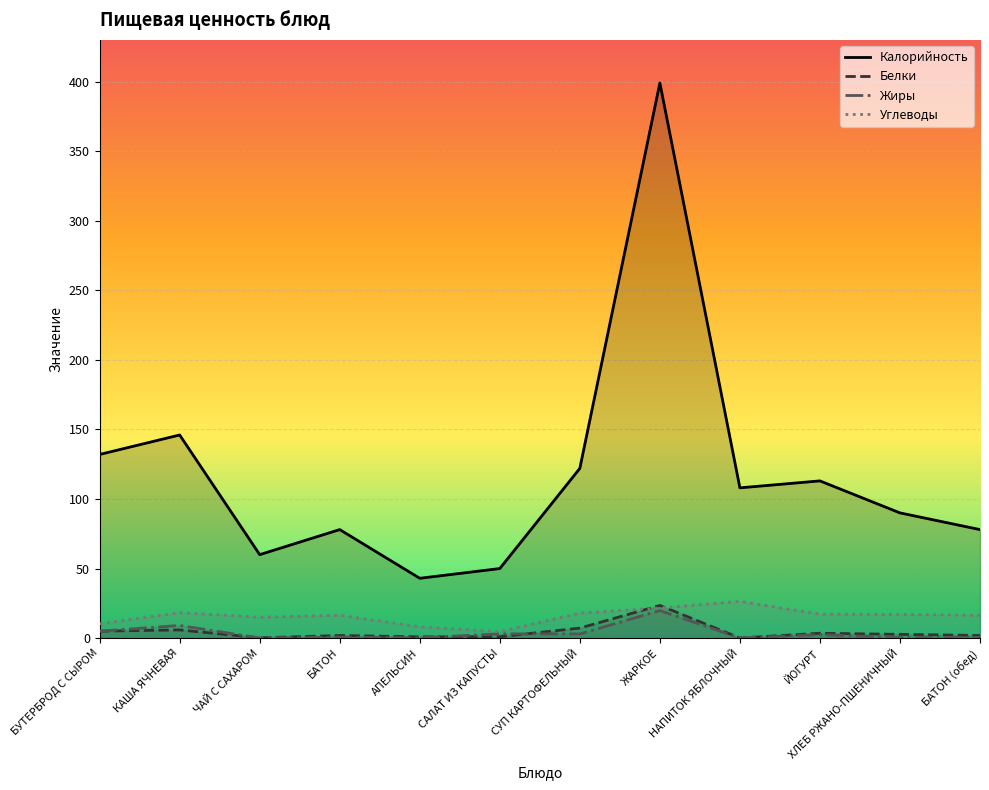

What is the difference between the maximum and second lowest values in the Белки series?

23.3